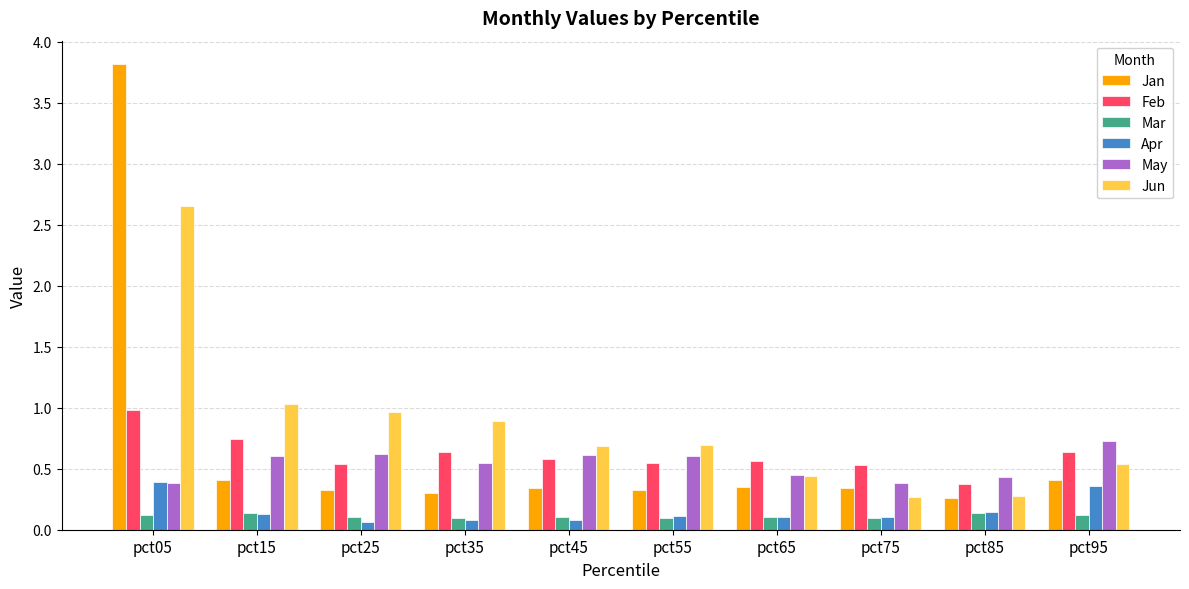

Which series changed the most between pct15 and pct75?

Jun